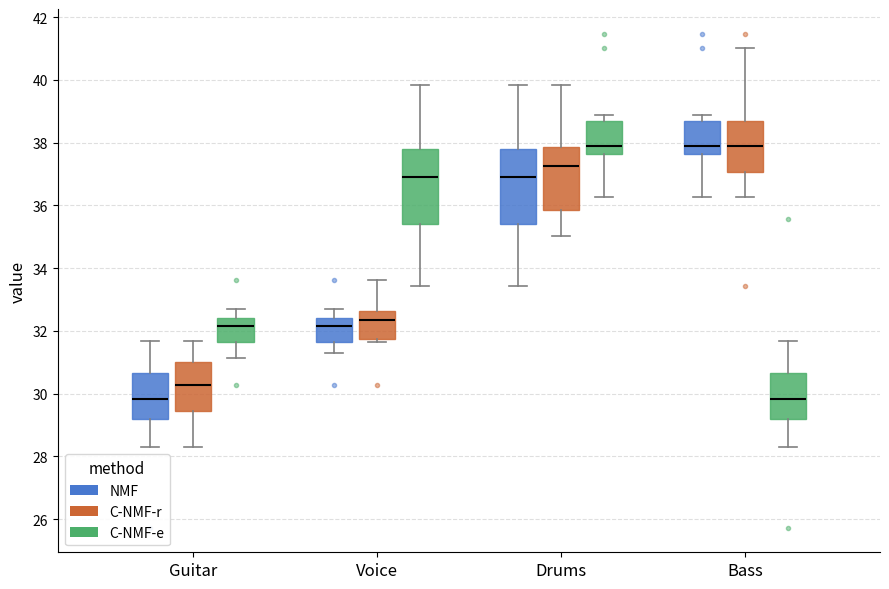

Where is the upper edge of the box for Voice (C-NMF-e) on the y-axis? The values are not printed on the chart, so give them approximately, as read against the axis.

37.8